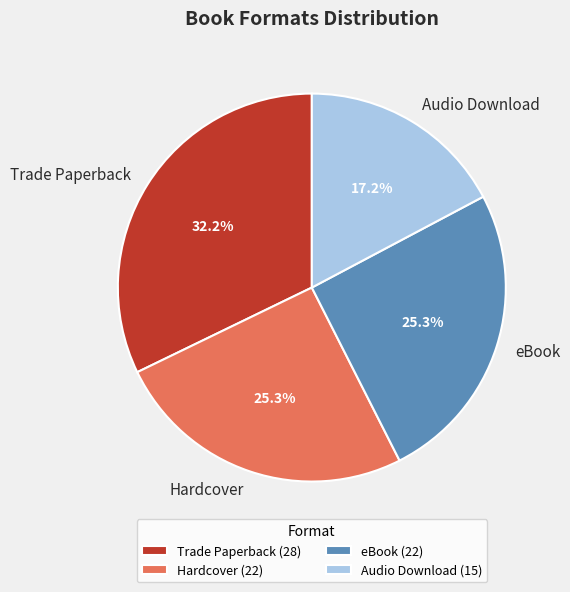

Approximately how many times larger is the value at Audio Download compared to Hardcover?

0.7